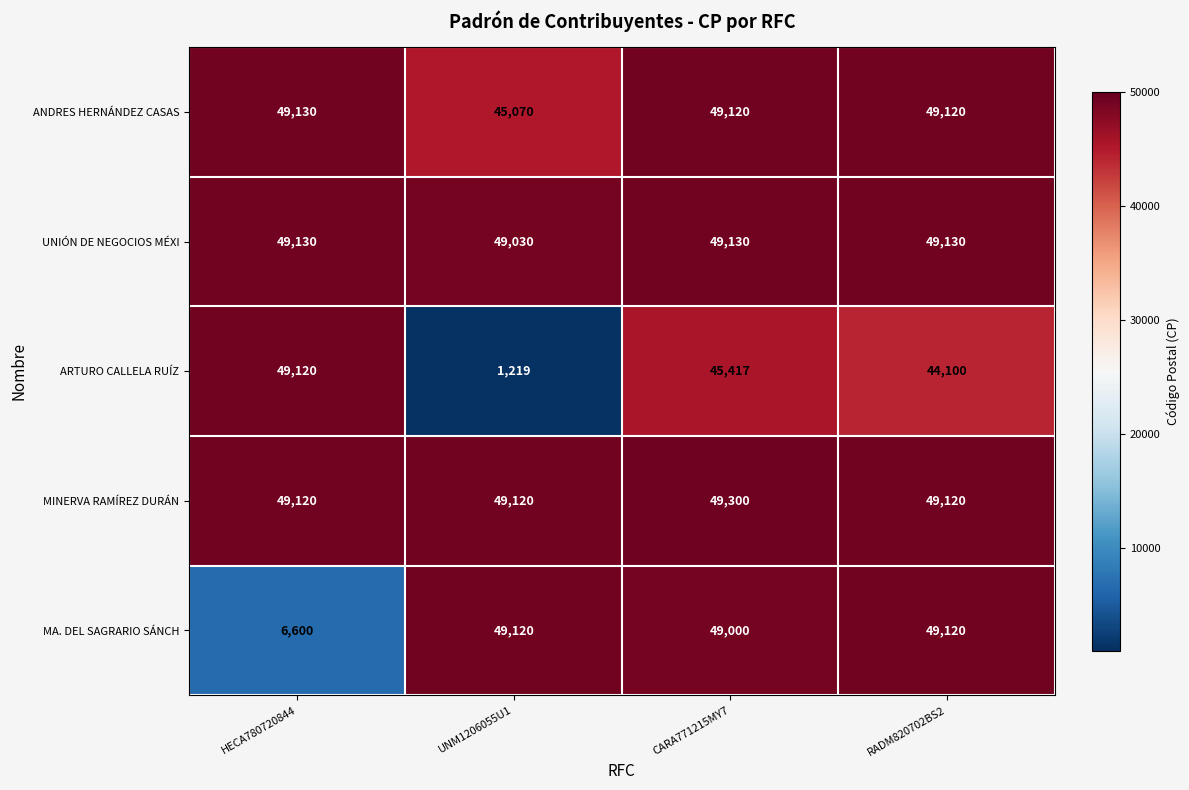

What is the average value of the UNIÓN DE NEGOCIOS MÉXI series?

49105